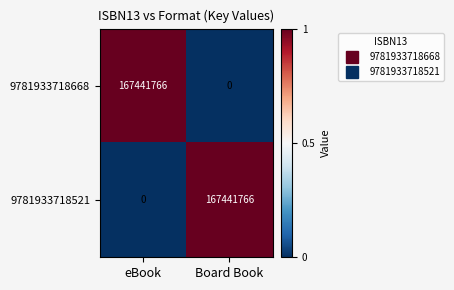

Where is 9781933718521 nearest to the value 83720883?

eBook